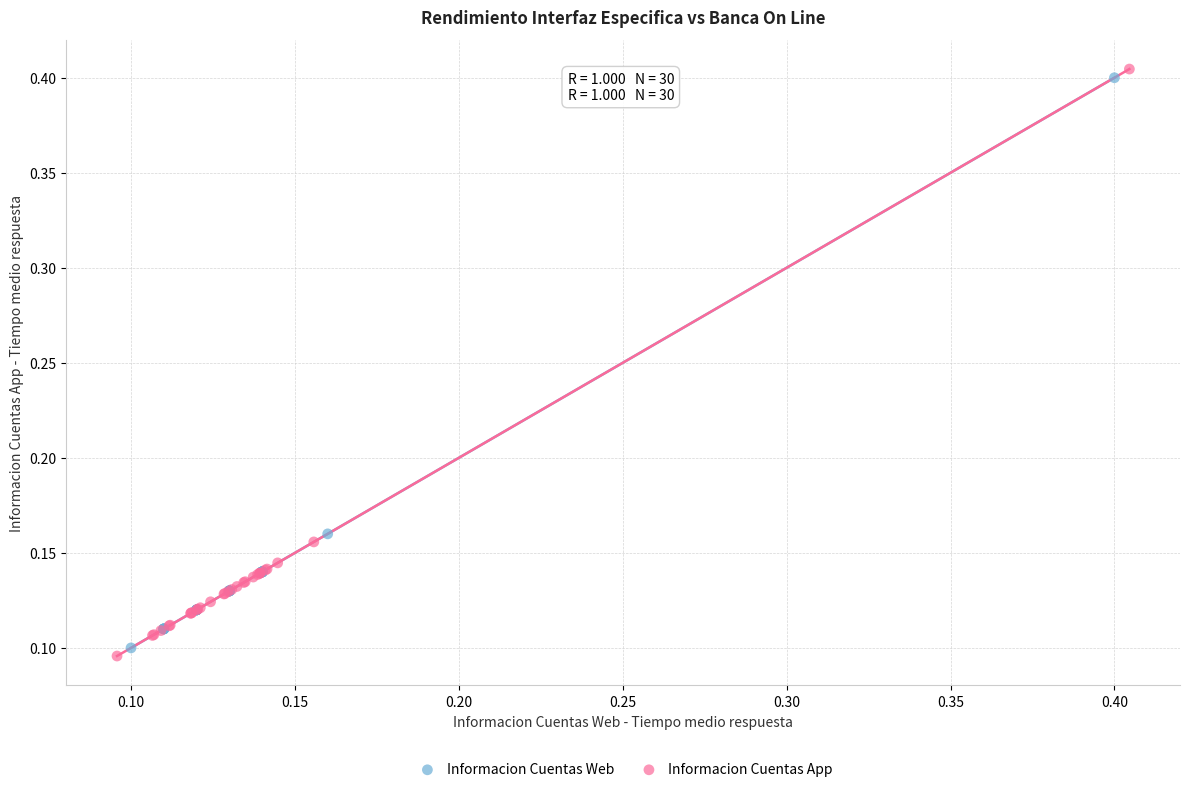

Which series contains the lowest Y value?

Informacion Cuentas App